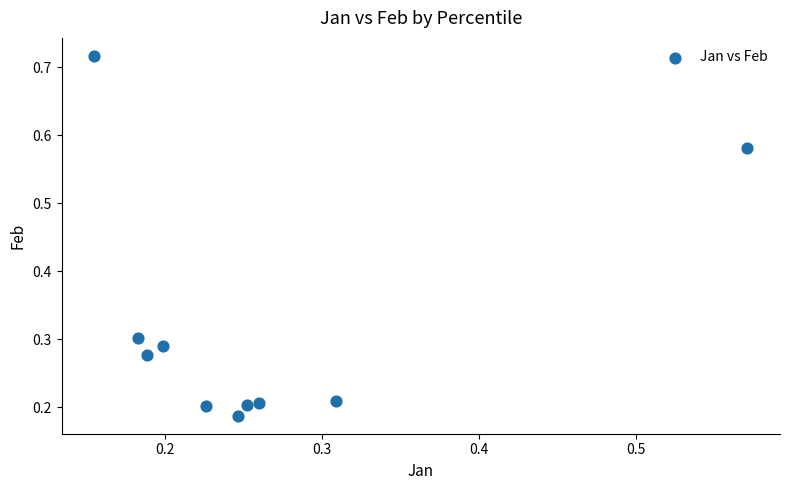

What is the range of Y values (max minus min)?

0.5